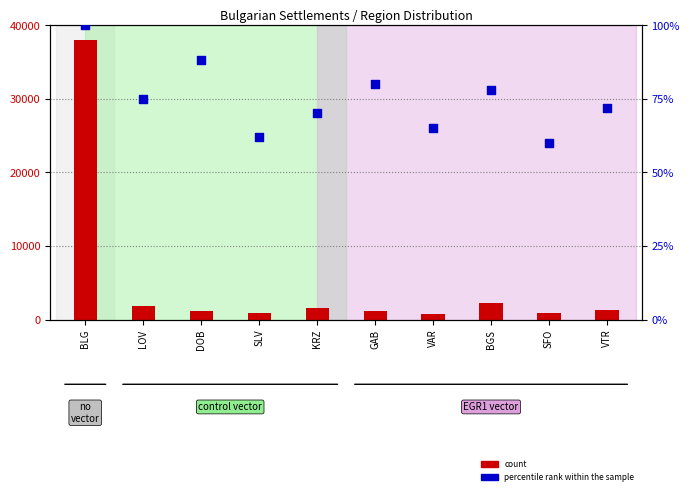

At how many categories does at least one series exceed 33214?

1